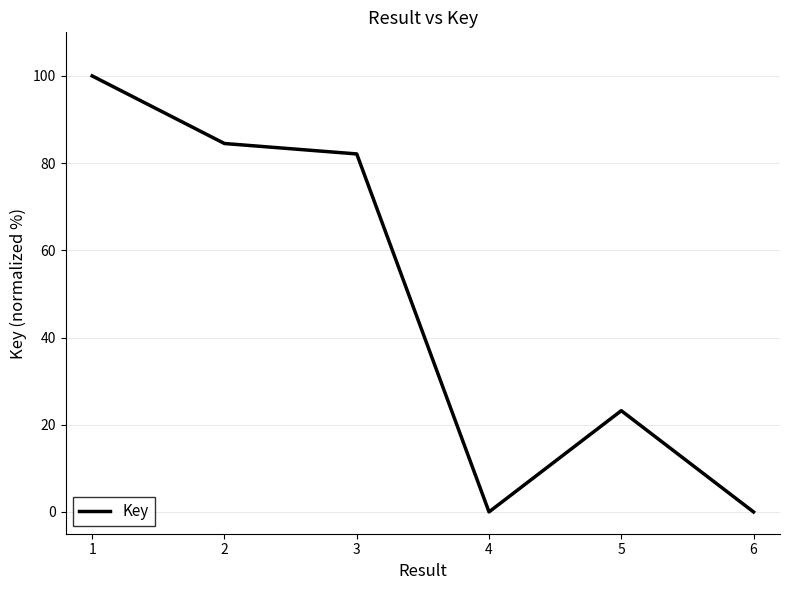

True or false: the data has more than 1 interior local peaks.

False